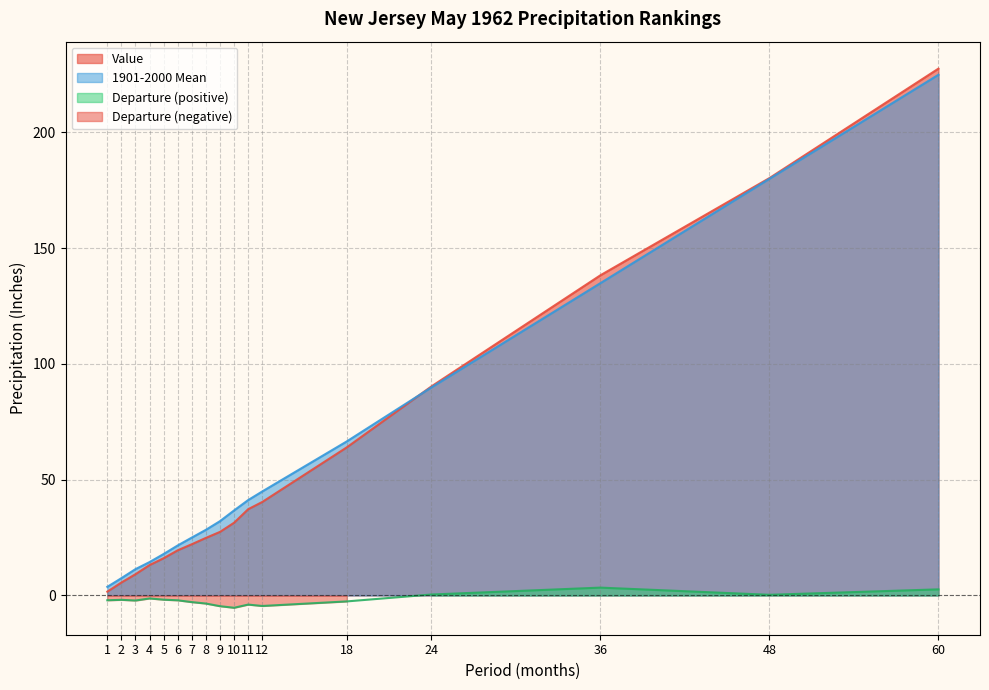

What is the spread (max minus min) of values at 4?

15.7